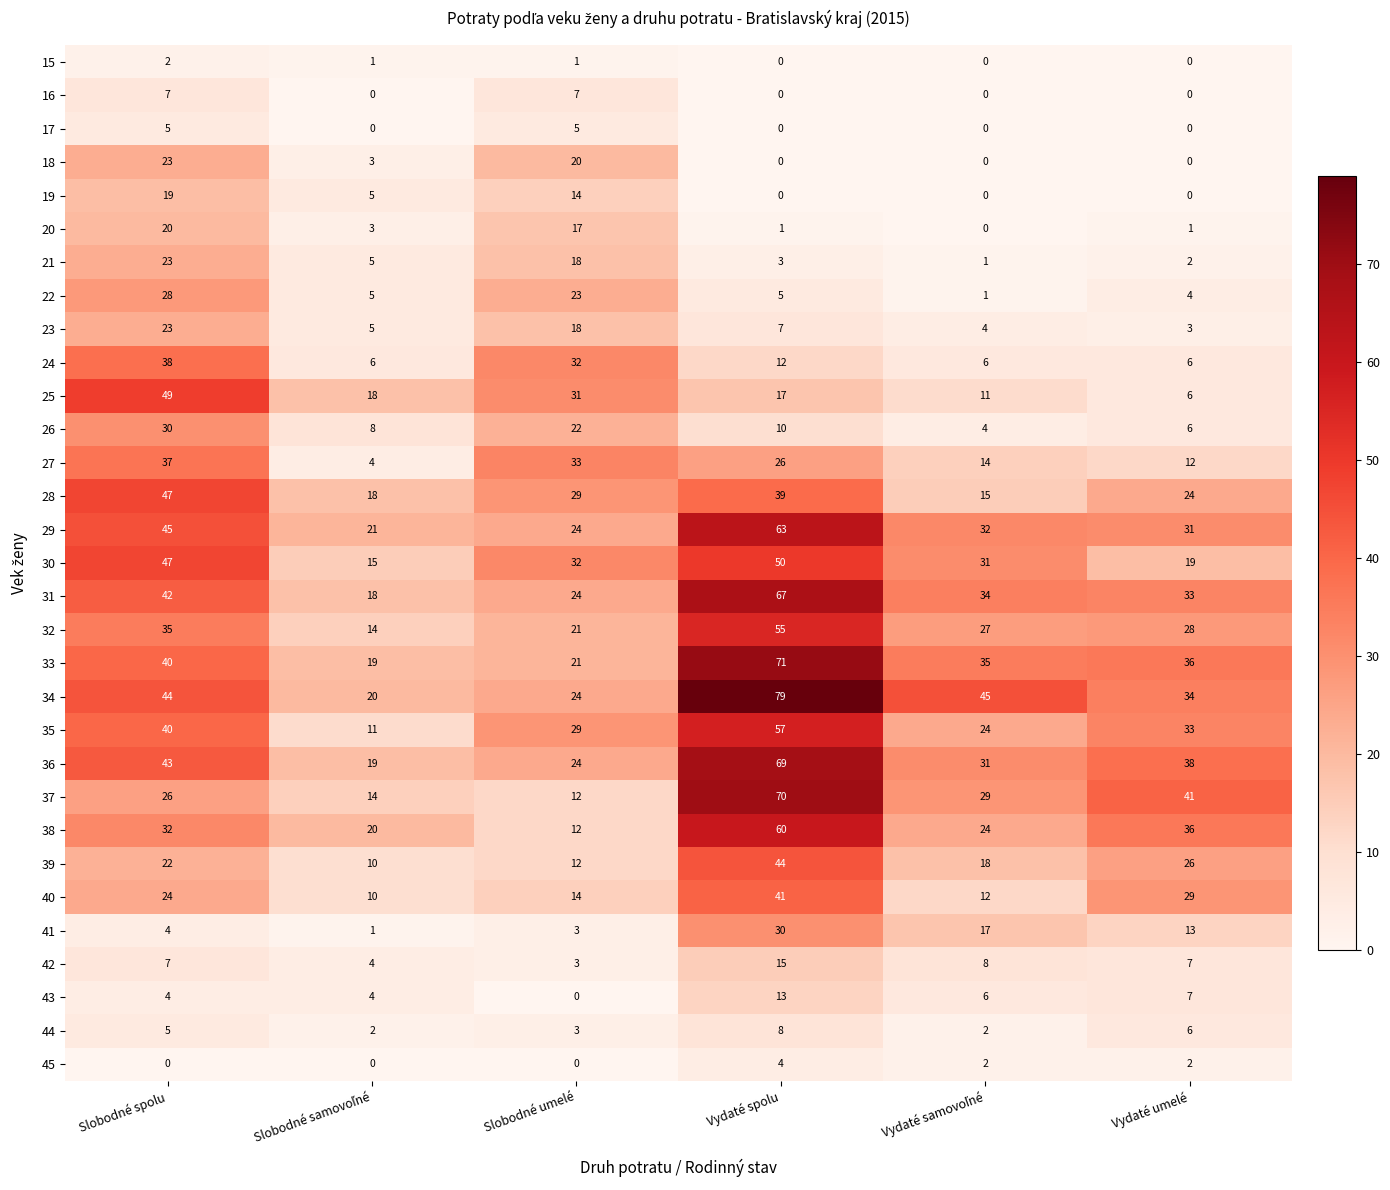

Which series has the widest spread of values?

34